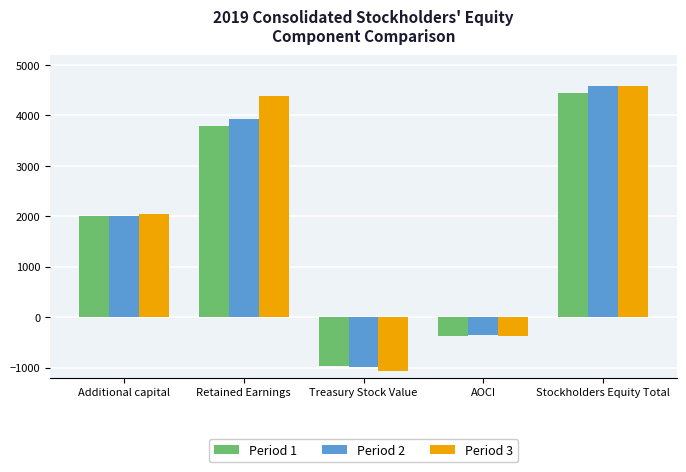

What is the label of the 1st bar from the left?

Additional capital